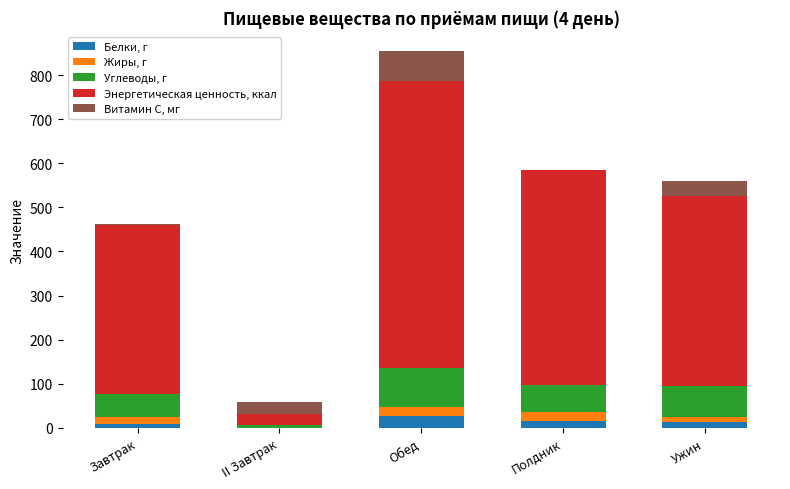

At which category is the sum across all series the highest?

Обед